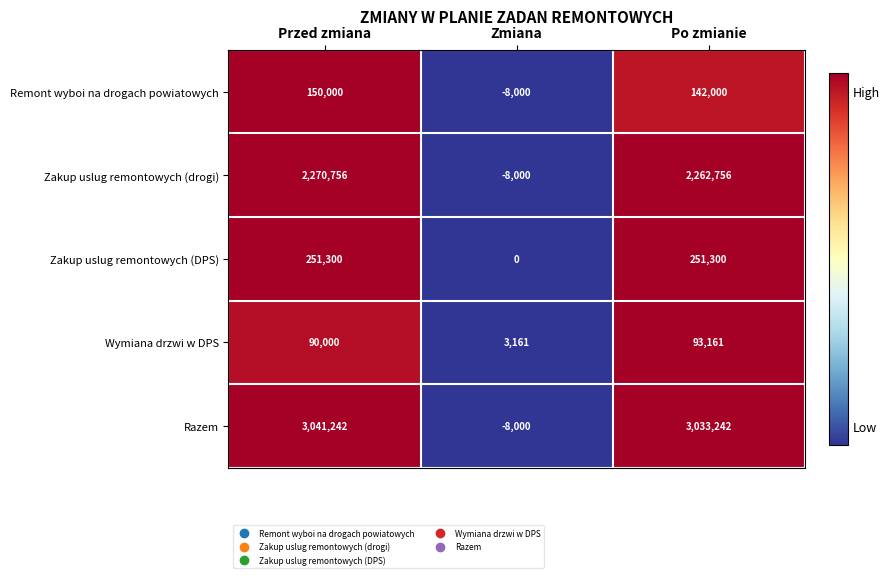

Reading left to right, list all the values displayed in this chart.

Remont wyboi na drogach powiatowych: Przed zmiana=150000	Zmiana=-8000	Po zmianie=142000
Zakup uslug remontowych (drogi): Przed zmiana=2270756	Zmiana=-8000	Po zmianie=2262756
Zakup uslug remontowych (DPS): Przed zmiana=251300	Zmiana=0	Po zmianie=251300
Wymiana drzwi w DPS: Przed zmiana=90000	Zmiana=3161	Po zmianie=93161
Razem: Przed zmiana=3041242	Zmiana=-8000	Po zmianie=3033242